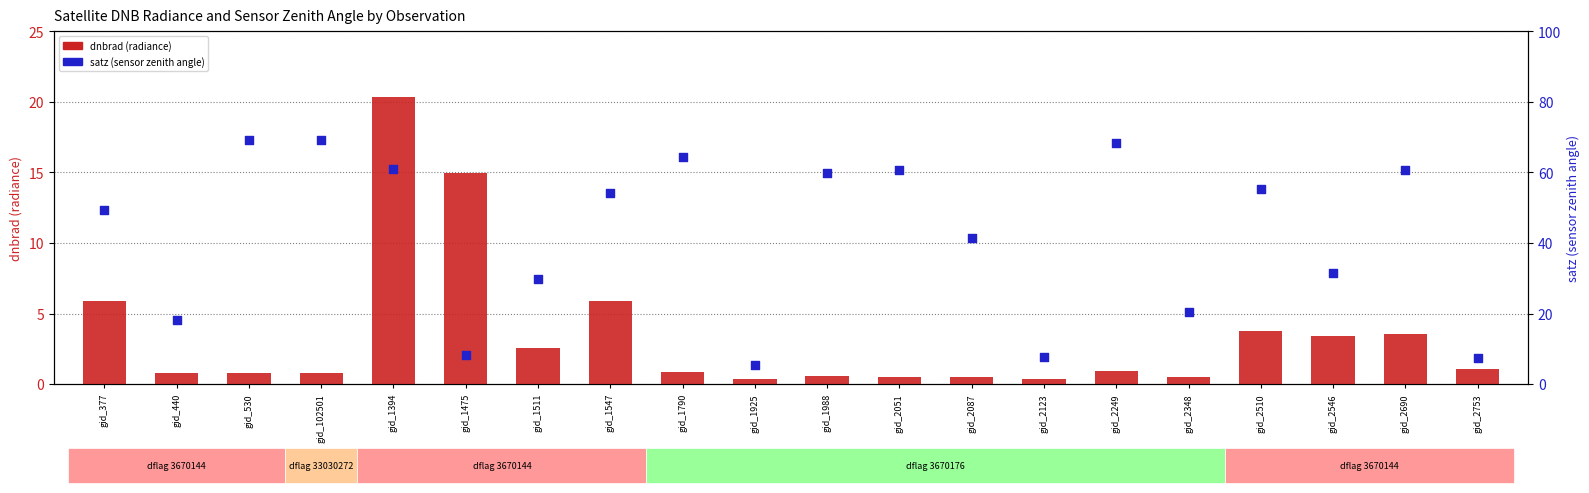

What is the total value across all series at gid_2348?

21.0